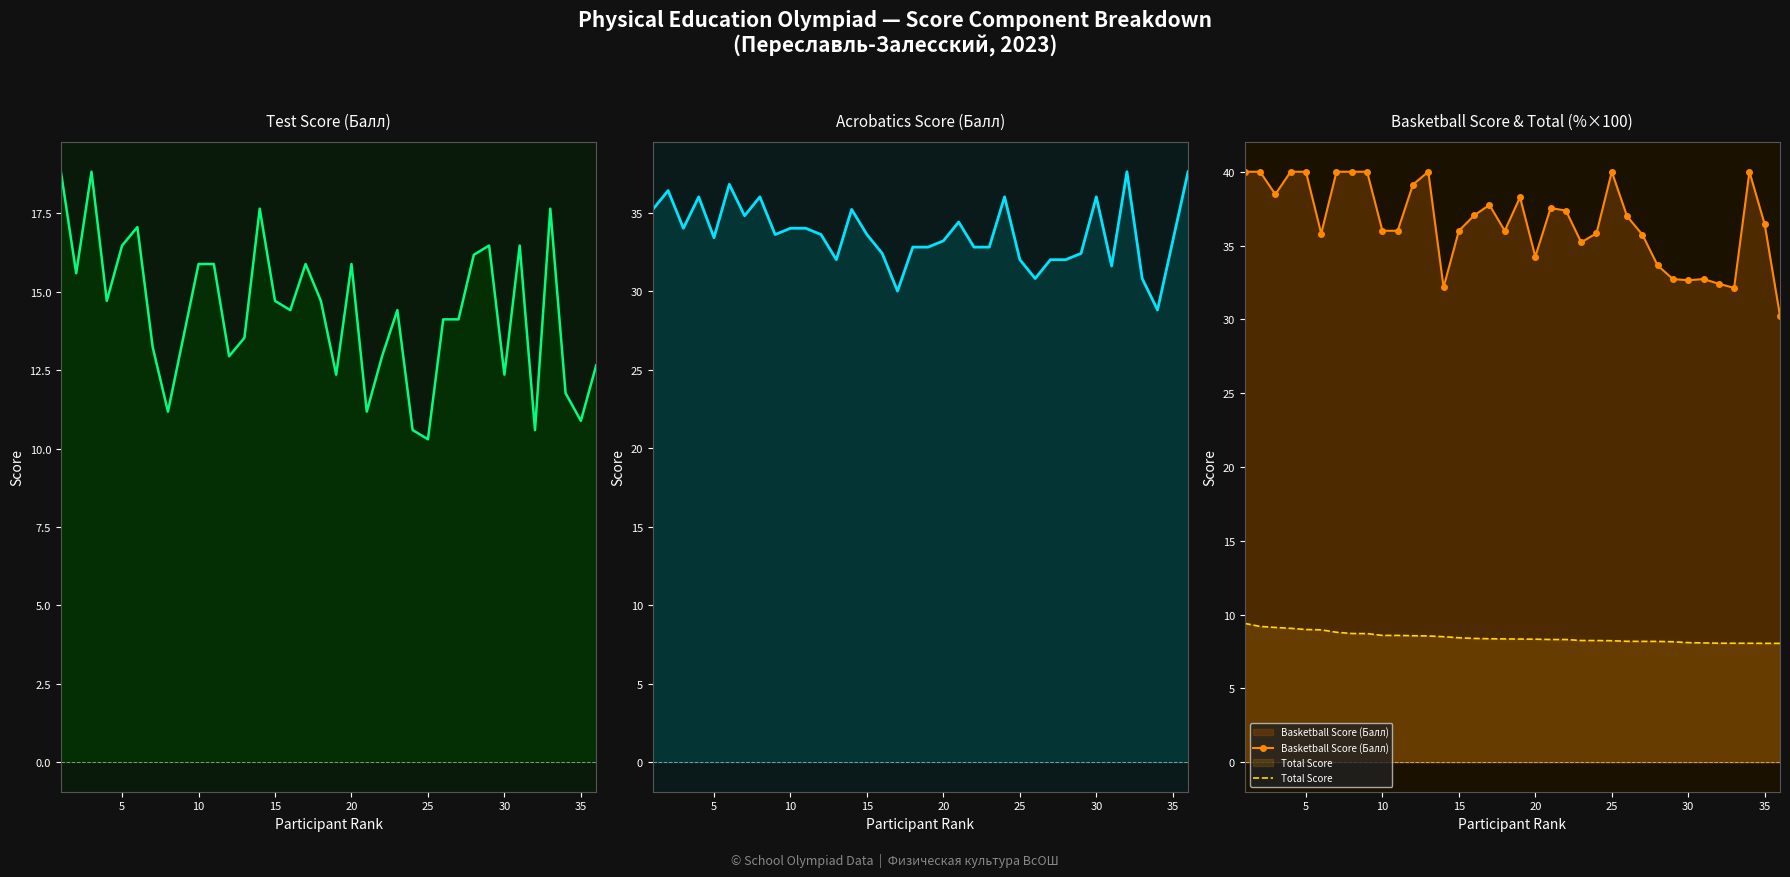

What is the maximum value for Basketball Score (Балл)?

40.0